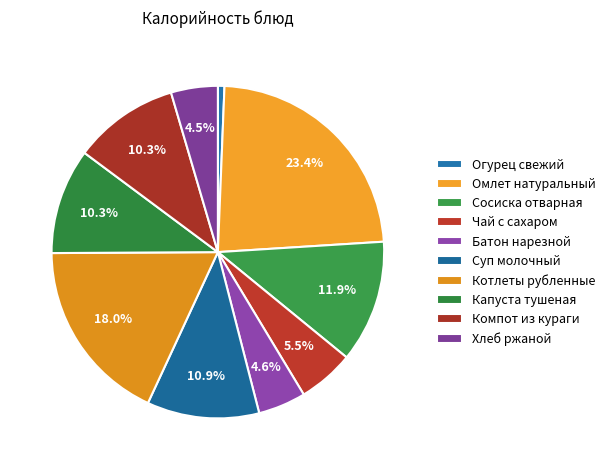

How many segments does this pie chart have?

10